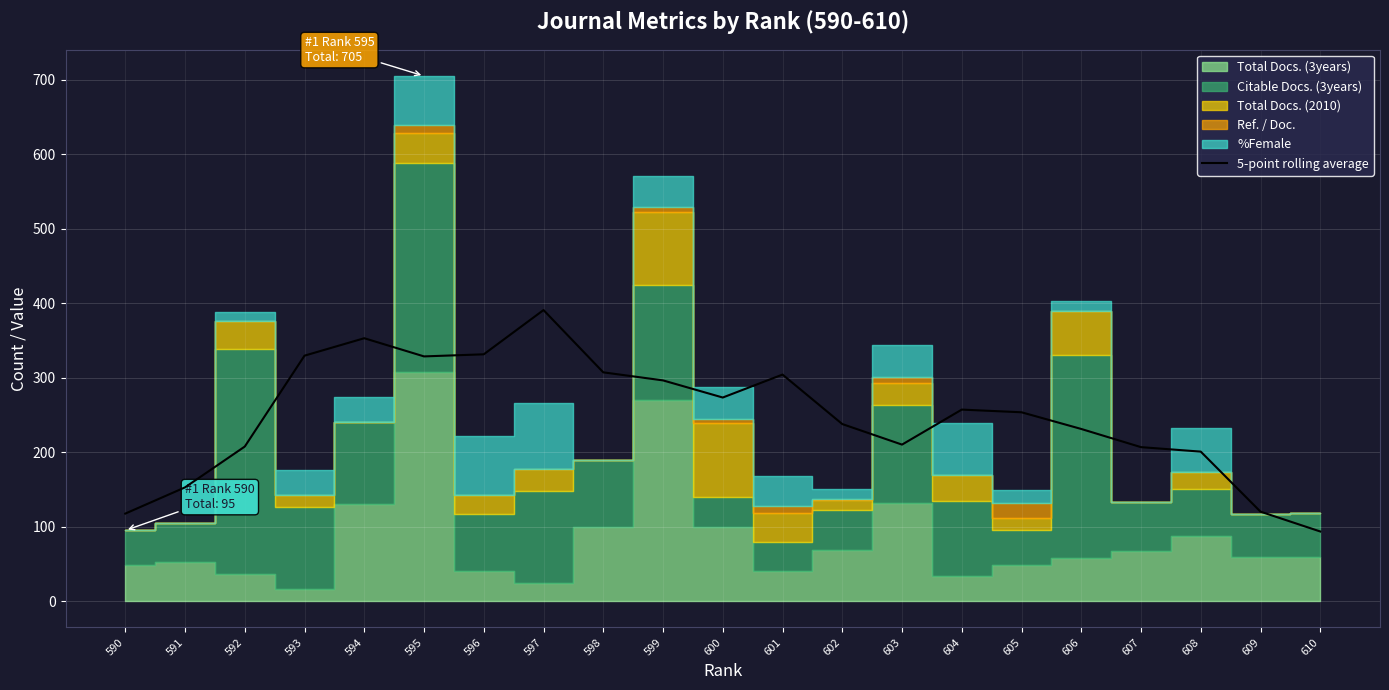

Which label corresponds to the smallest value in the chart?

610